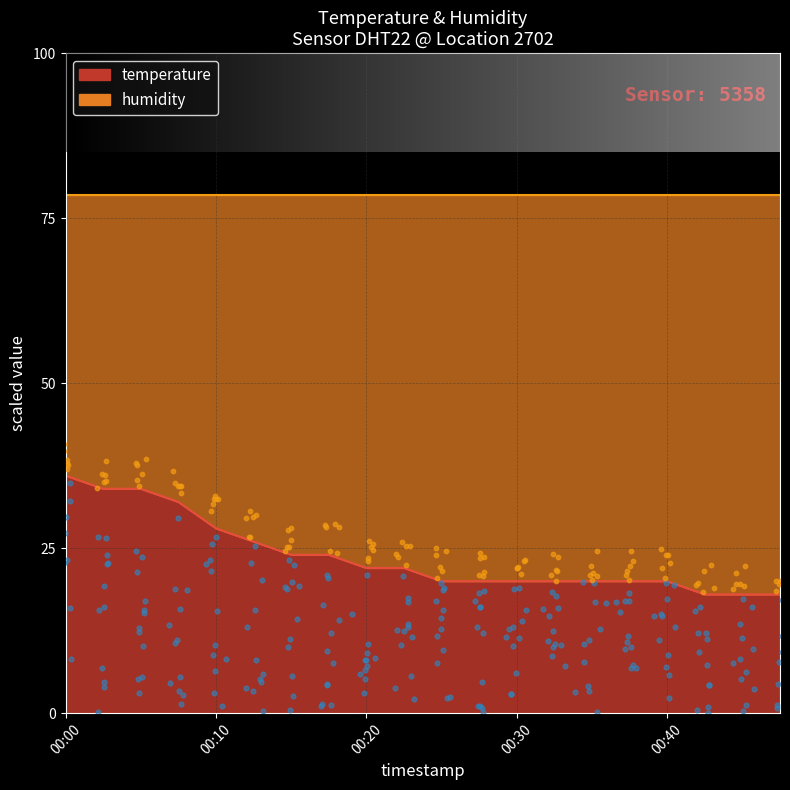

What is the change in value from 00:05 to 00:13?

-8.0